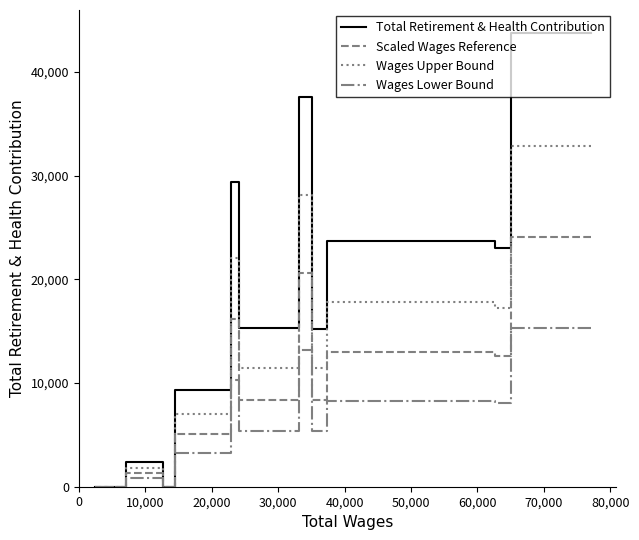

How many positive values does the Scaled Wages Reference series have?

9